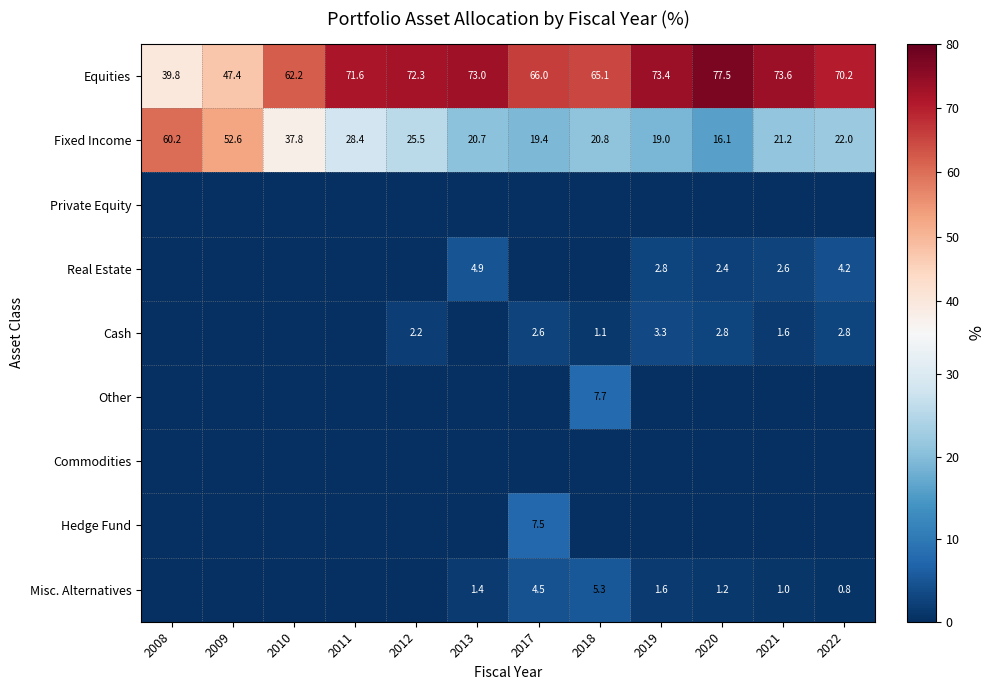

True or false: Equities has a value of 77.5 at 2020.

True